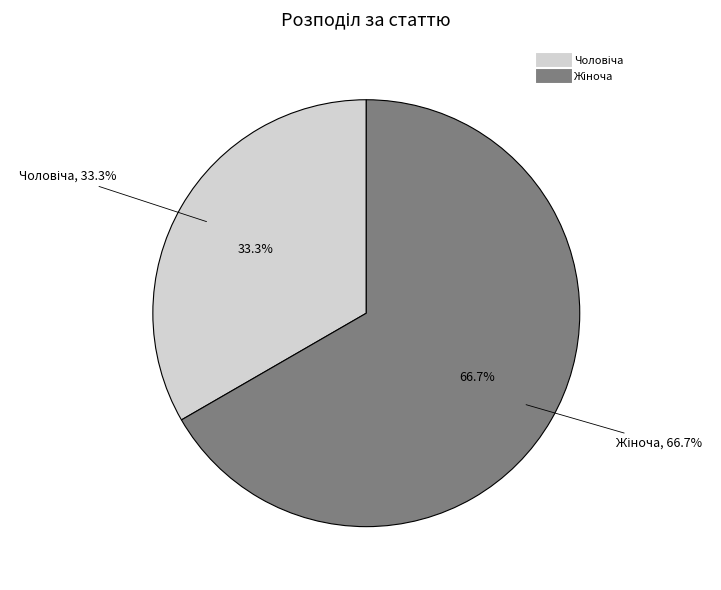

What percentage is NOT represented by Чоловіча?

66.7%